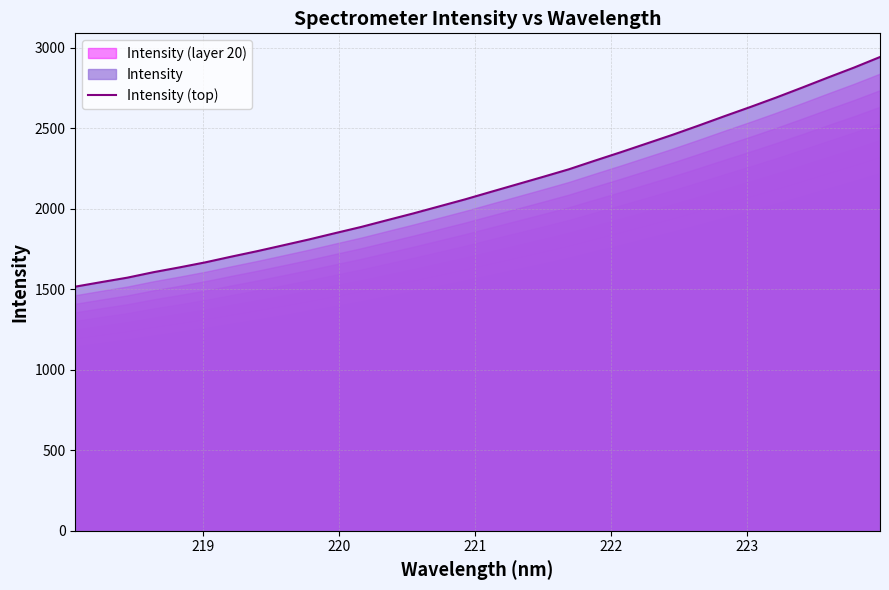

Is it true that the value at 19 is 2919.8?

False